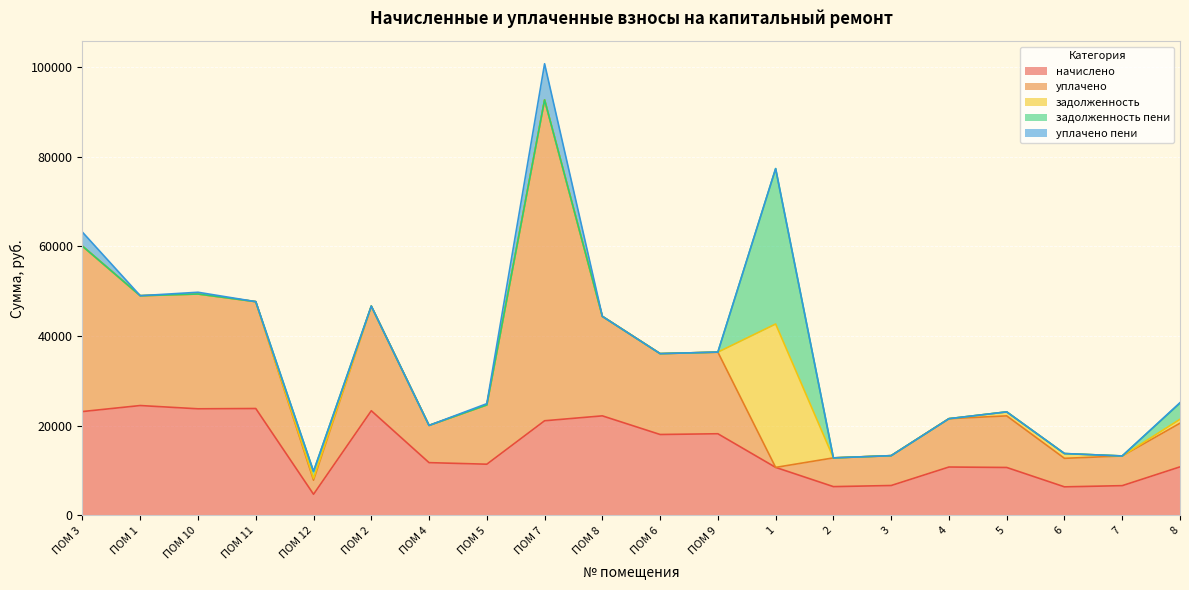

How many lines are shown in the chart?

5